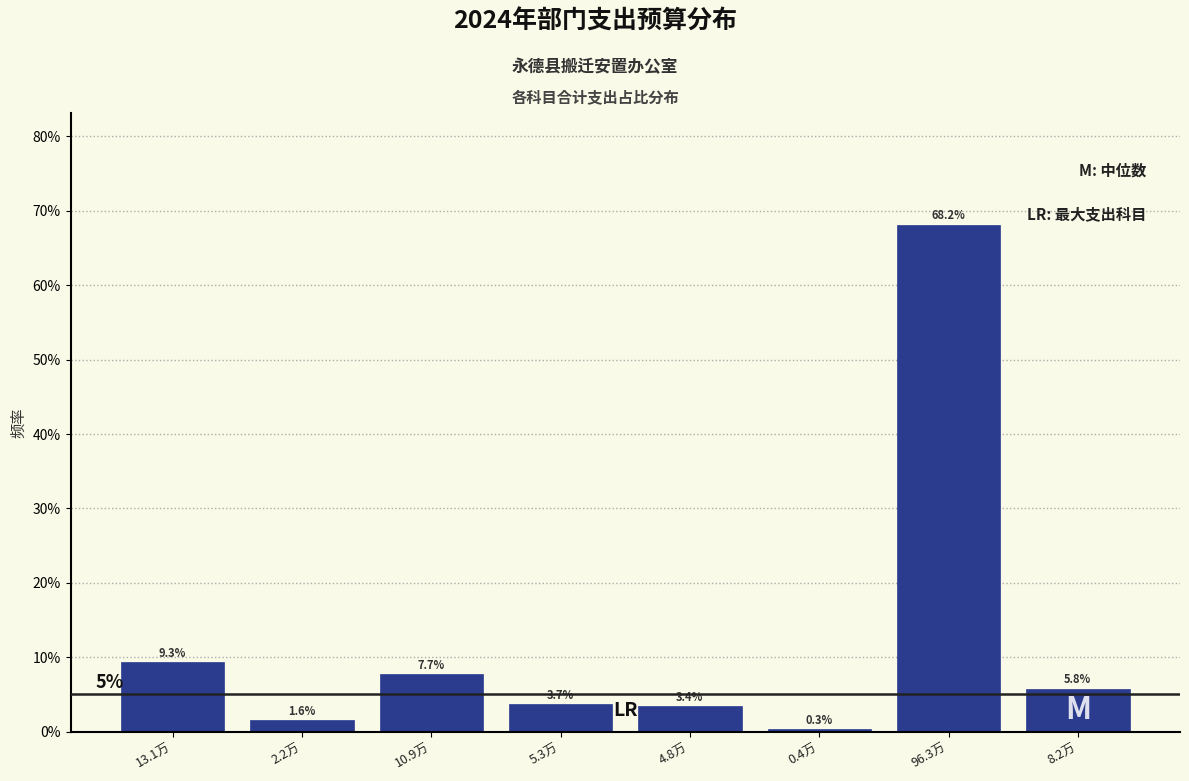

Reading left to right, what are all the values shown in this chart?

13.1万=9.3	2.2万=1.6	10.9万=7.7	5.3万=3.7	4.8万=3.4	0.4万=0.3	96.3万=68.2	8.2万=5.8